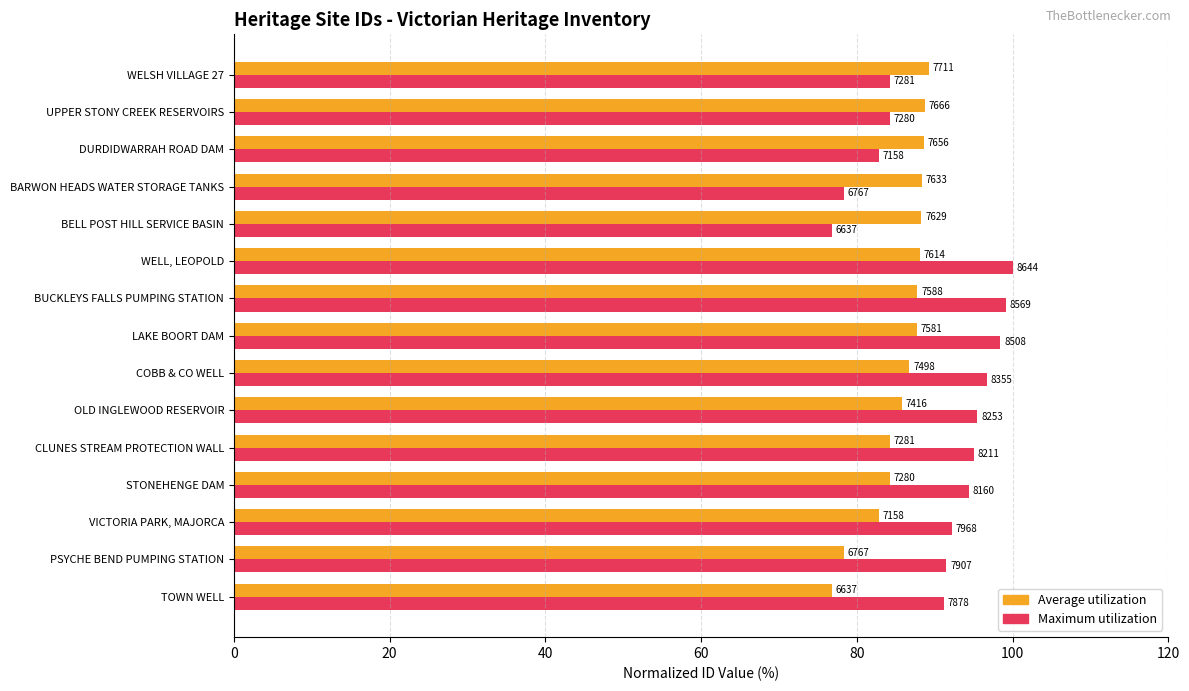

What is the sum of all Average utilization values?

1285.5